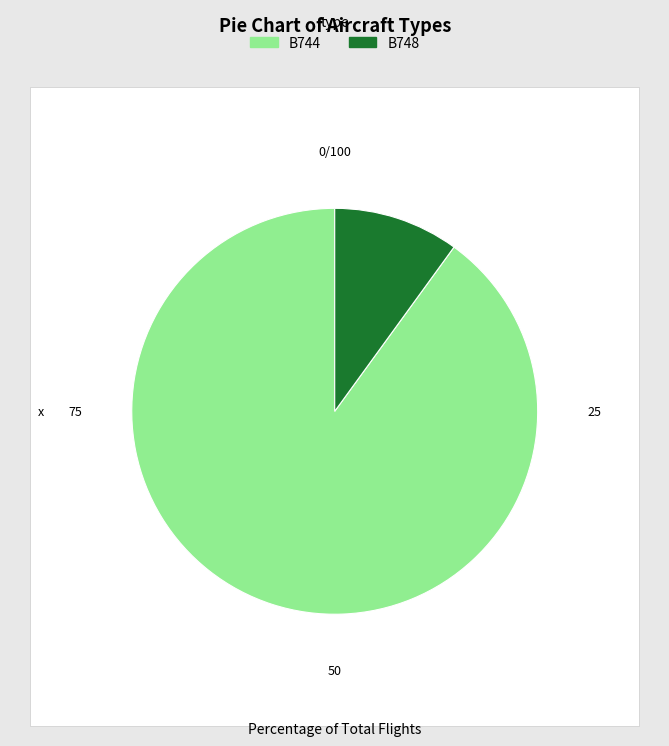

What percentage is NOT represented by B744?

10.0%